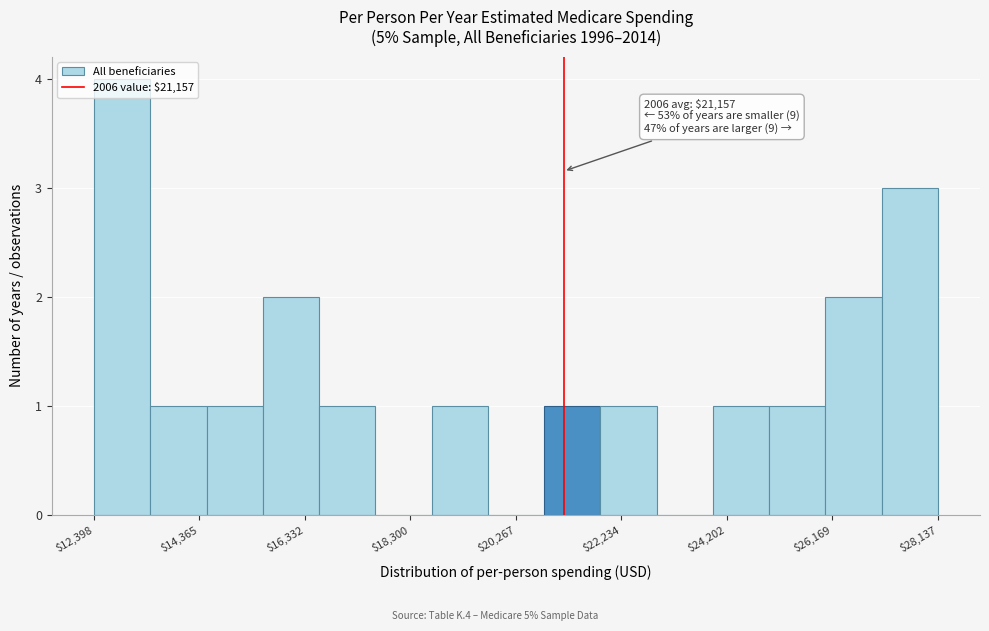

Which range on the x-axis has the tallest bar?

12400 to 13400